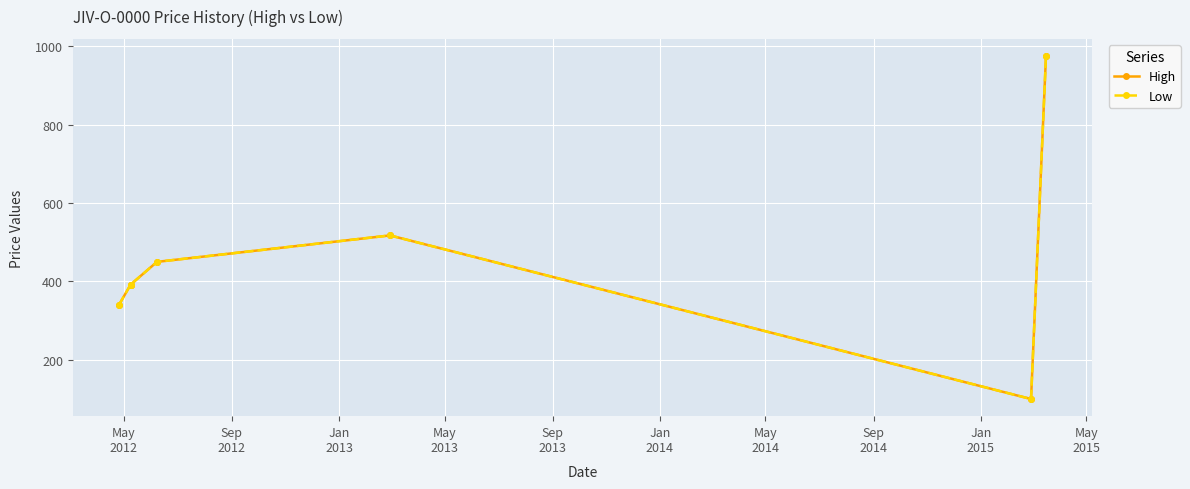

What are all the series names shown in the legend?

High, Low